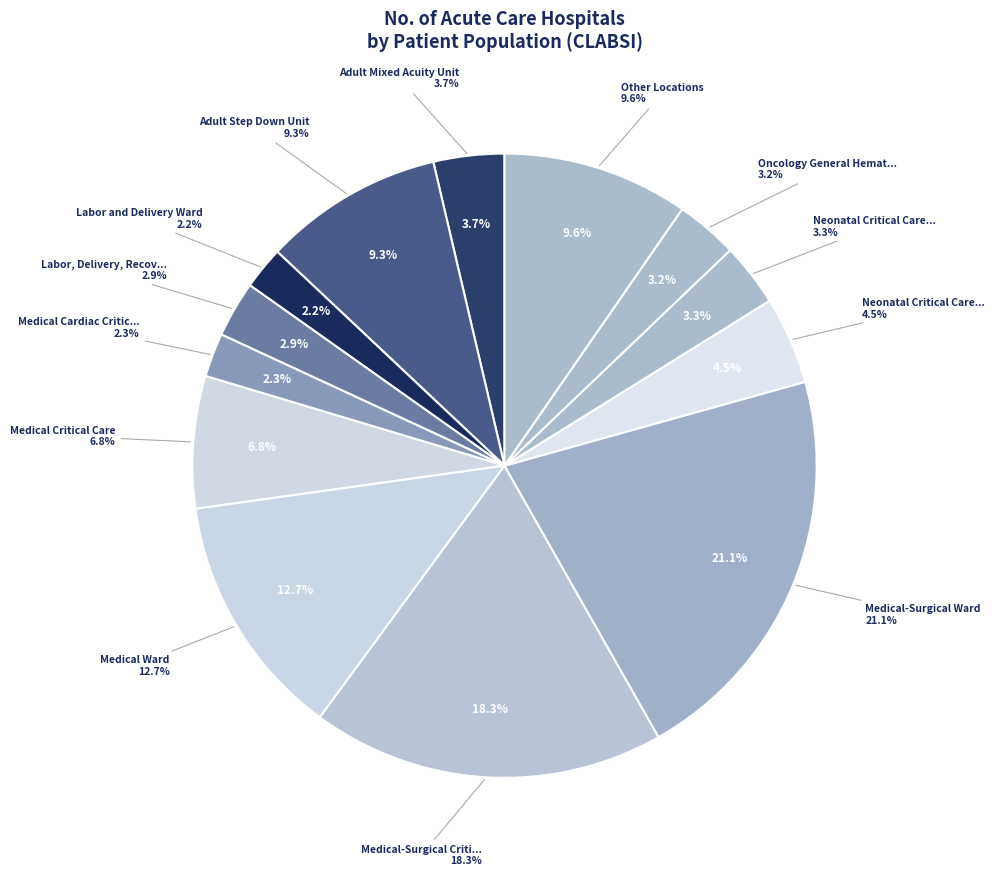

What is the ratio of the value at Labor, Delivery, Recovery, Postpartum to the value at Adult Mixed Acuity Unit?

0.8